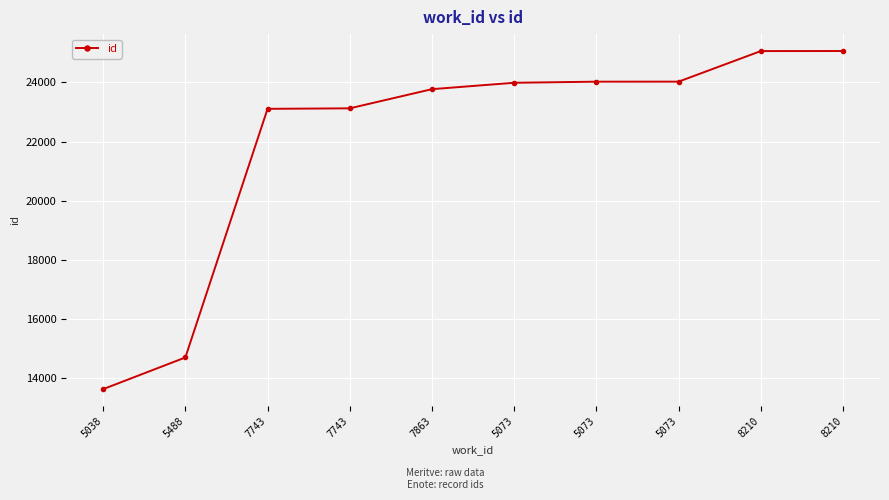

Which has a higher value, 8210 or 7863?

8210